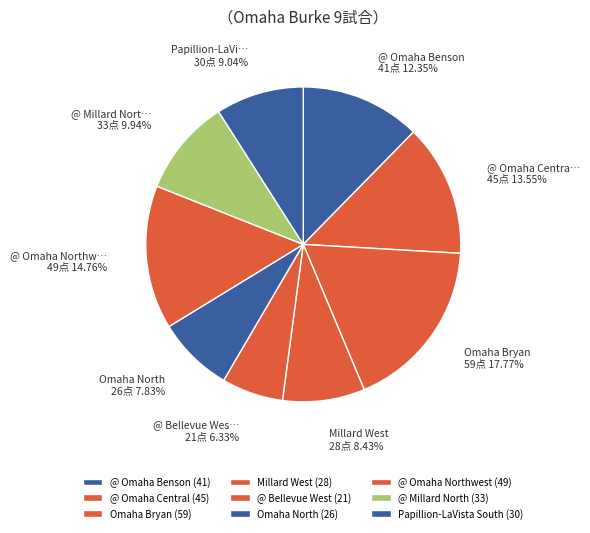

Count the number of slices in the pie.

9